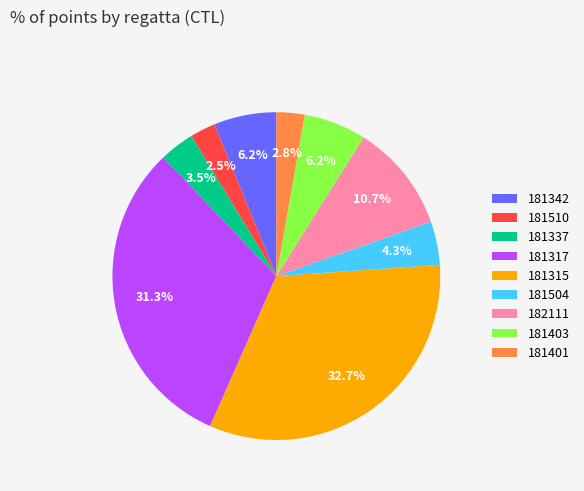

Which slice is the largest?

181315